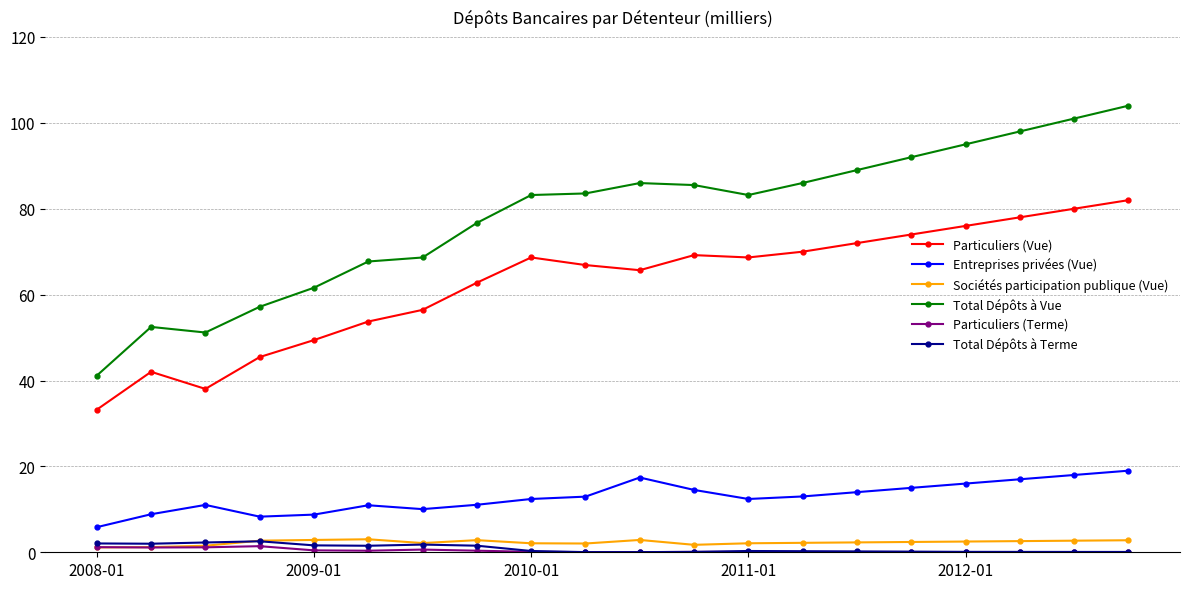

Which series has the largest range (max minus min)?

Total Dépôts à Vue